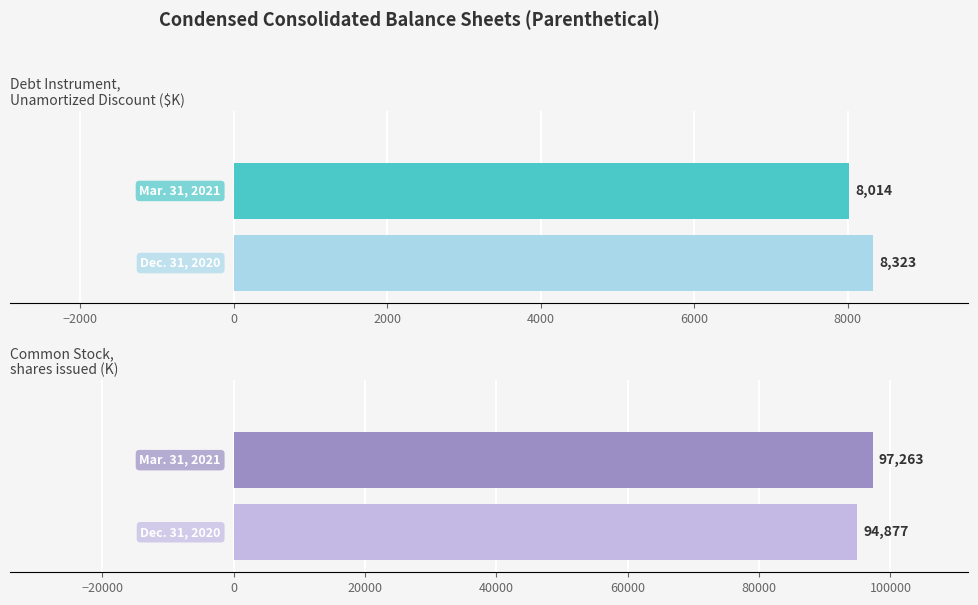

Are the bars grouped side by side (vs. stacked)?

Yes